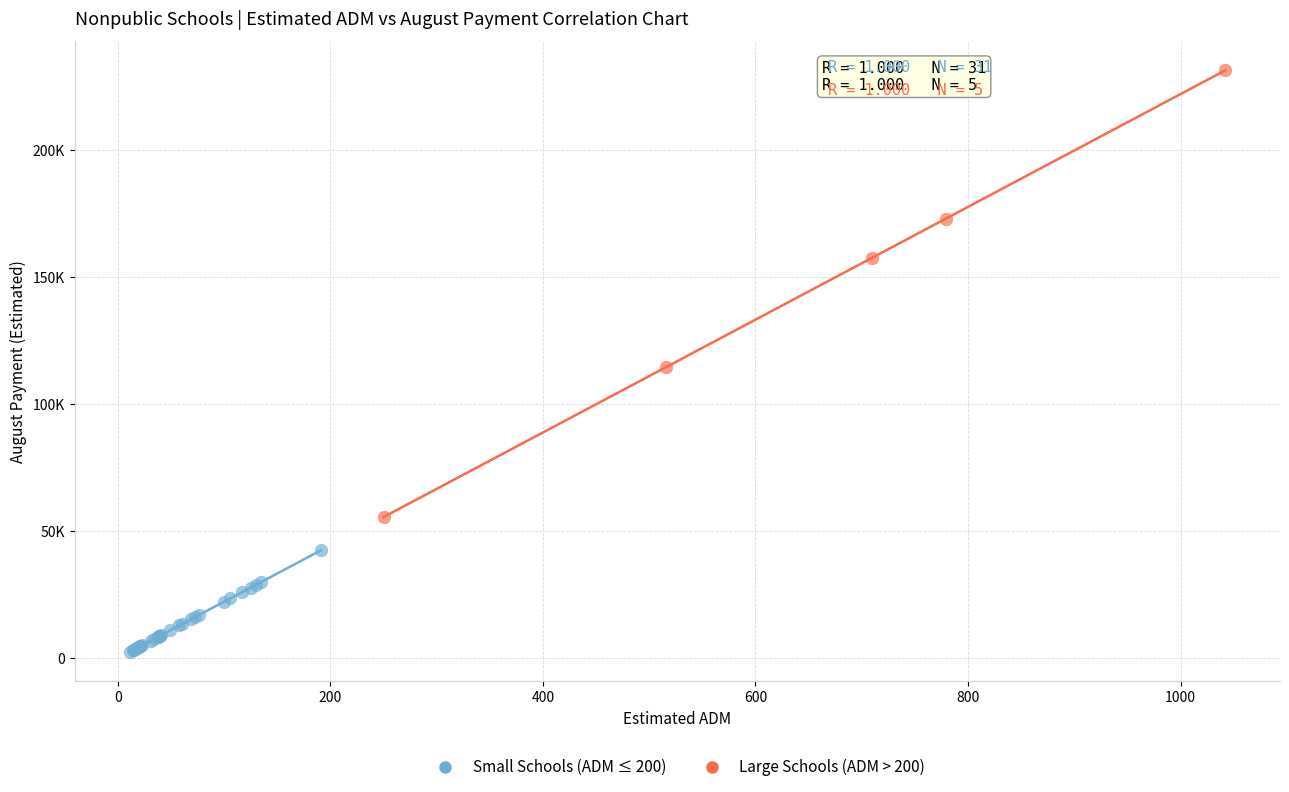

What are all the series names shown in the legend?

Small Schools (ADM ≤ 200), Large Schools (ADM > 200)